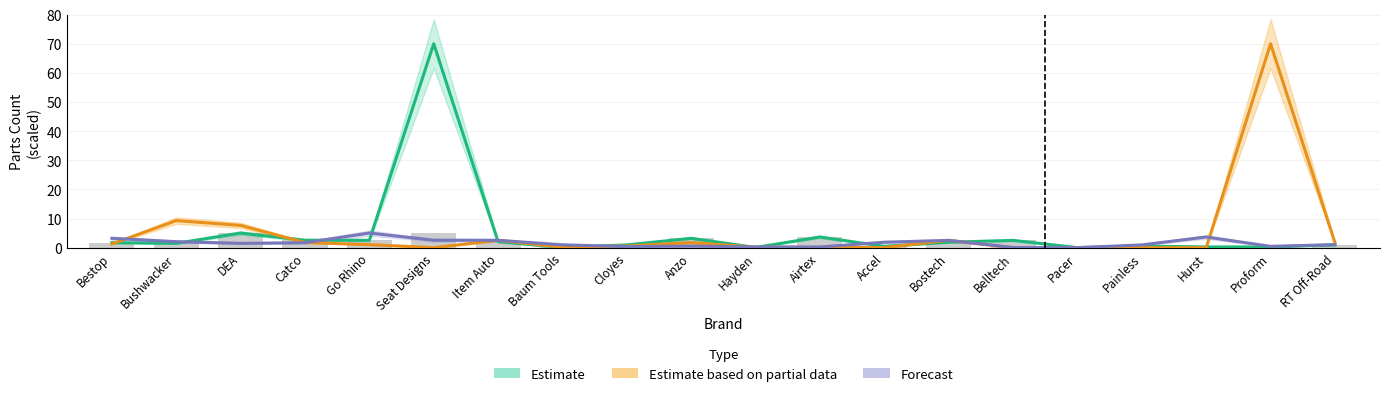

What are all the series names shown in the legend?

Estimate, Estimate based on partial data, Forecast